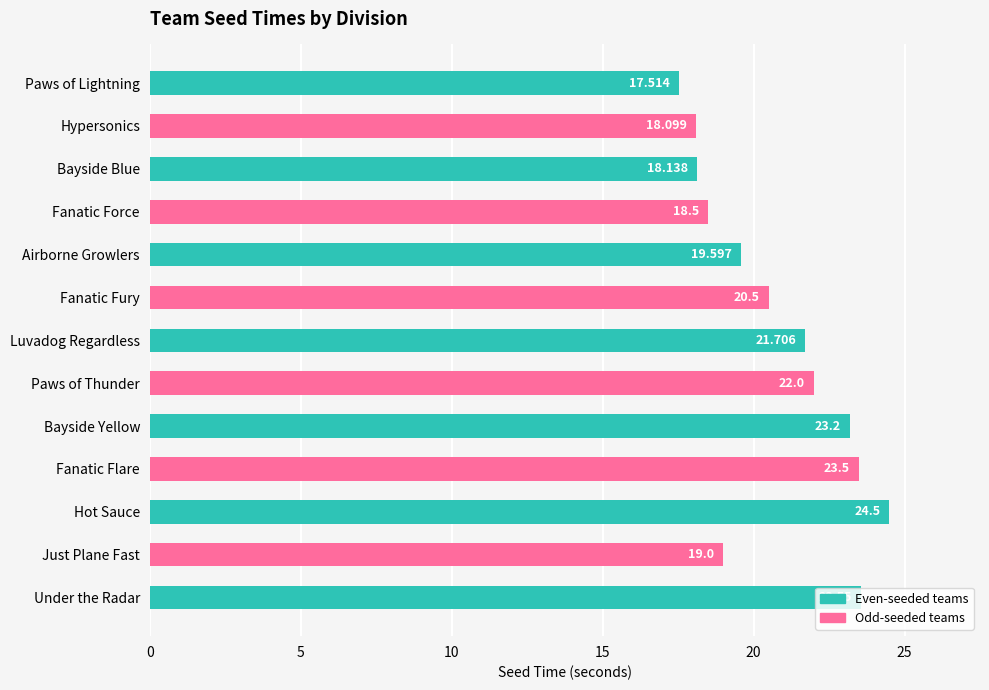

Does the chart contain stacked bars?

No